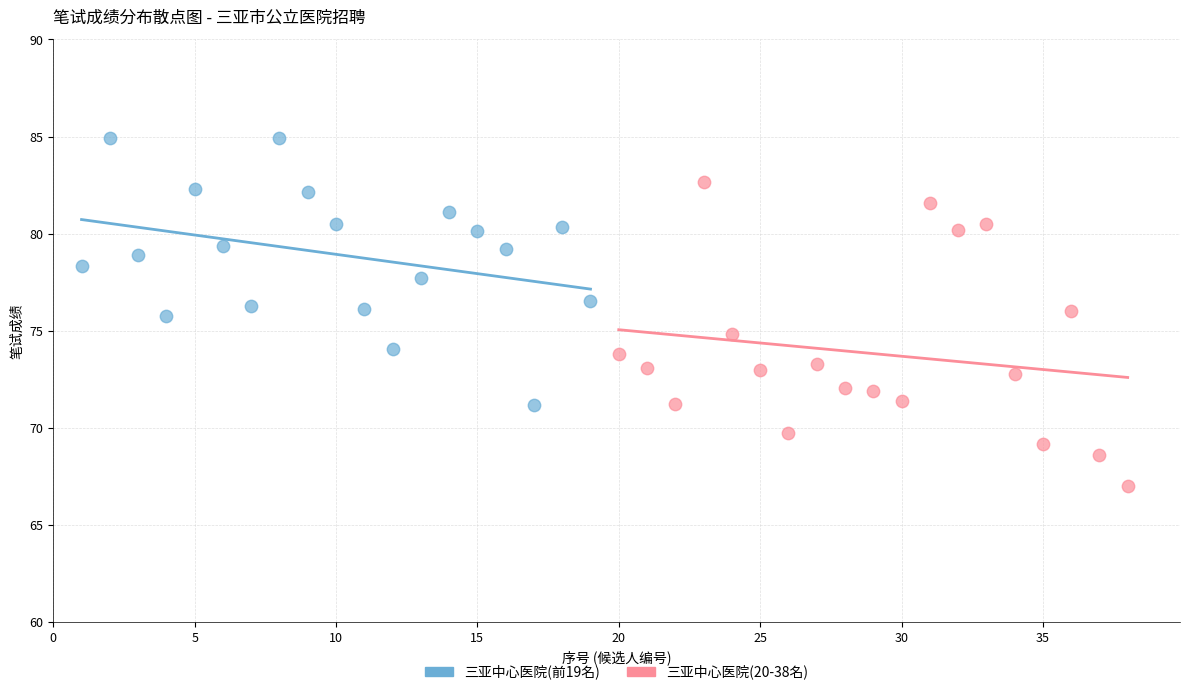

Which series reaches the maximum Y coordinate?

三亚中心医院(前19名)